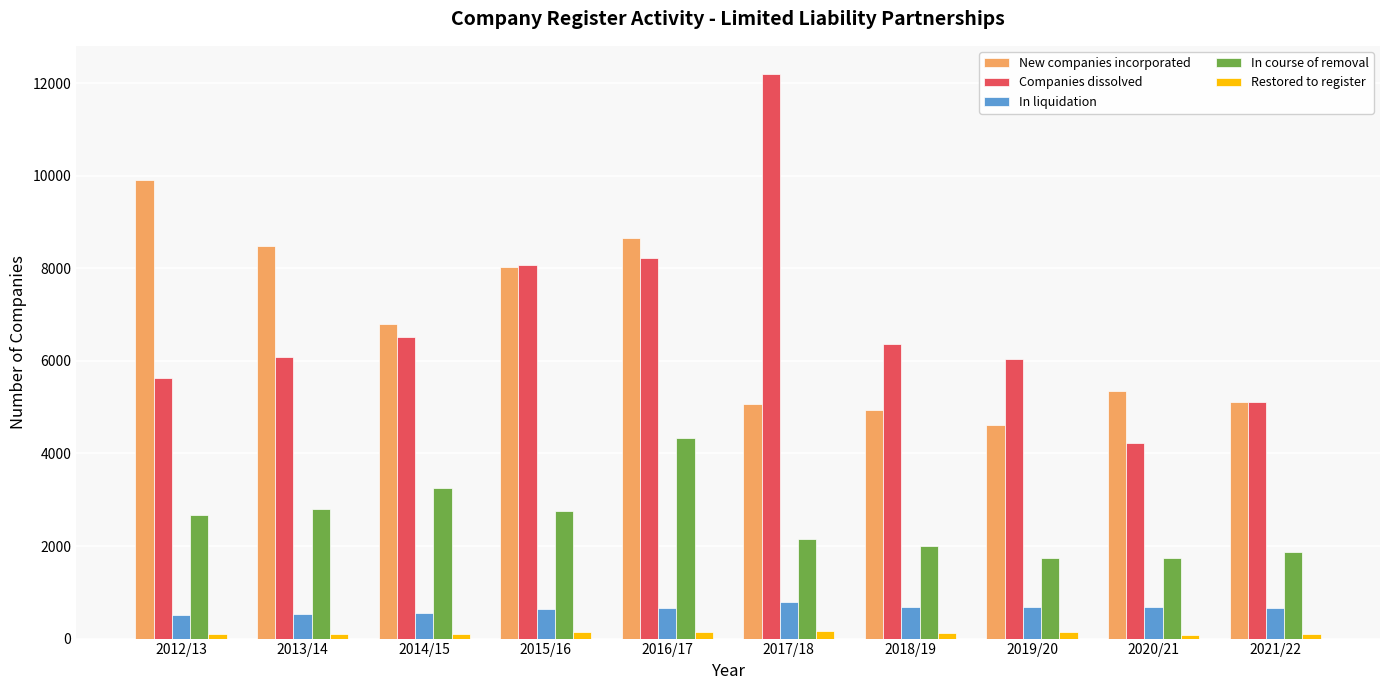

The value of Companies dissolved at 2020/21 is 6416. True or false?

False